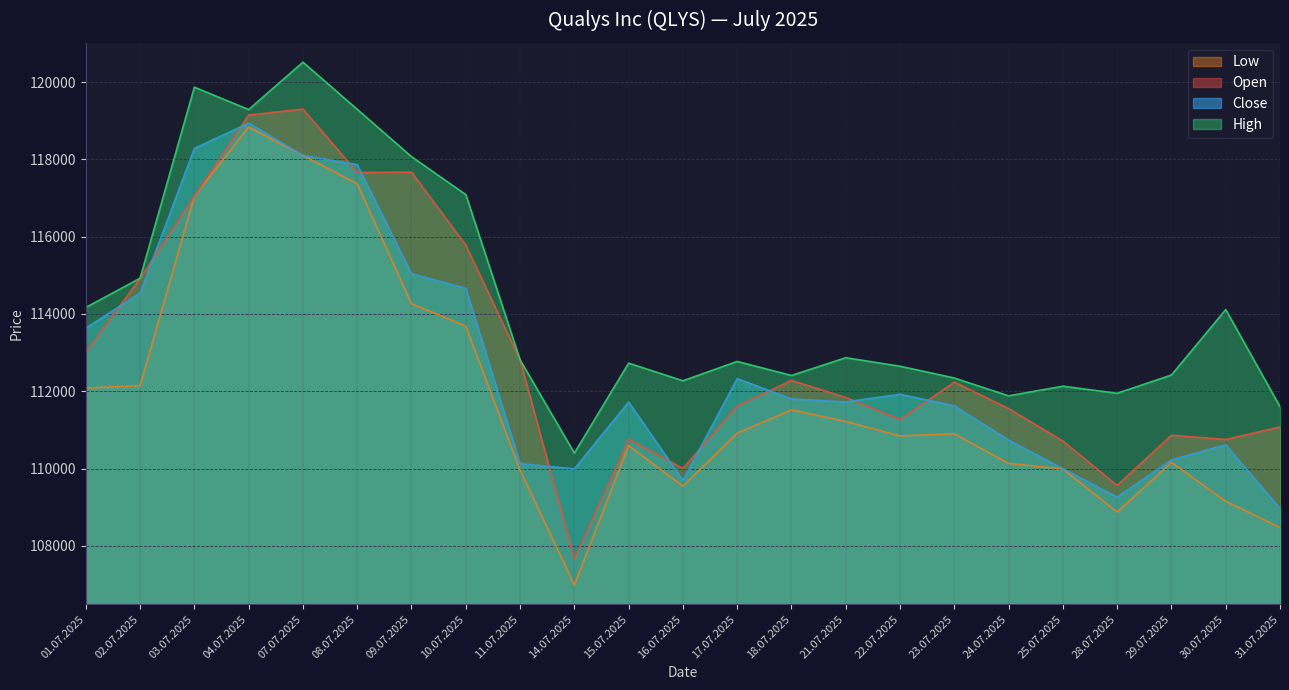

Does the chart have visible grid lines?

Yes